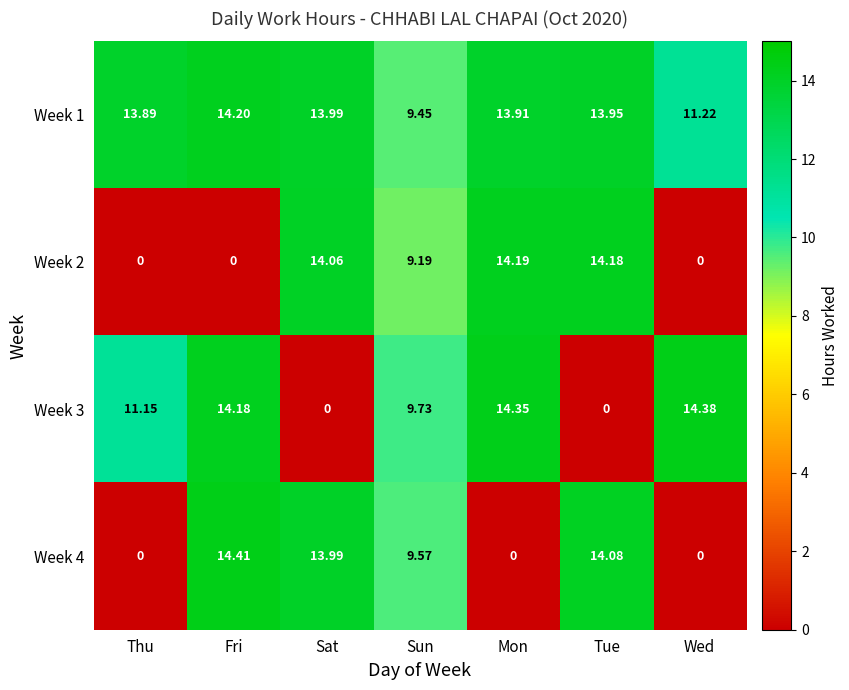

Where does the Week 4 series first go above 9?

Fri